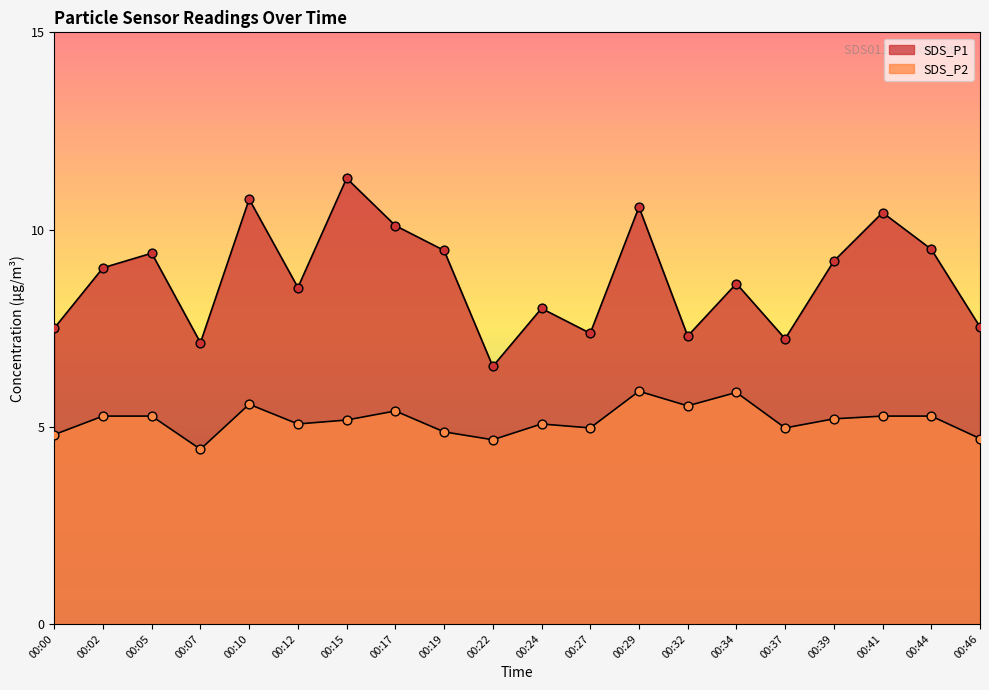

What is the total value across all series at 00:44?

14.8